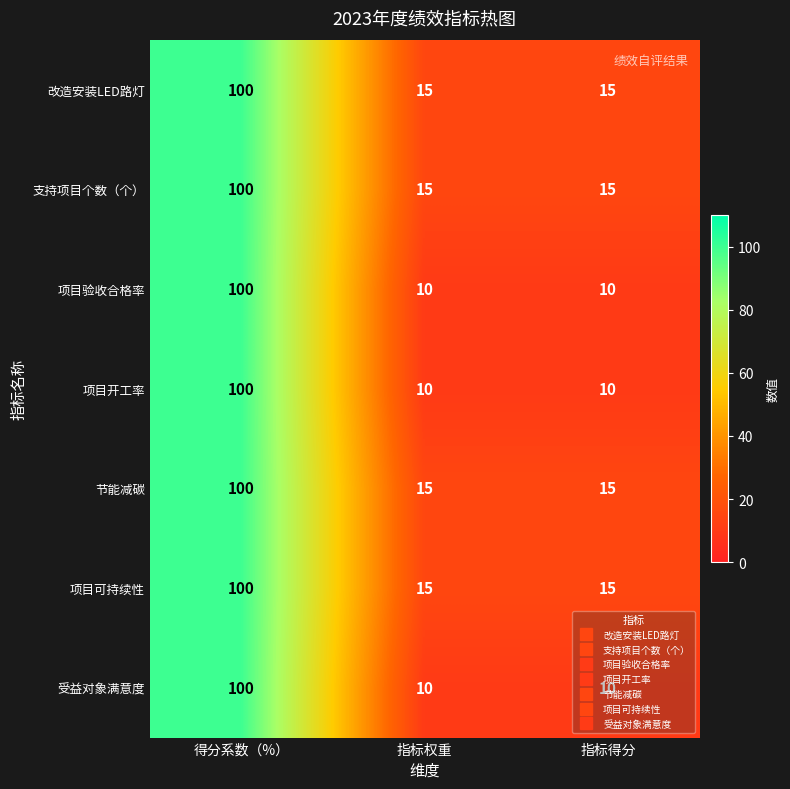

What is the difference between the 节能减碳 values at 得分系数（%） and 指标权重?

85